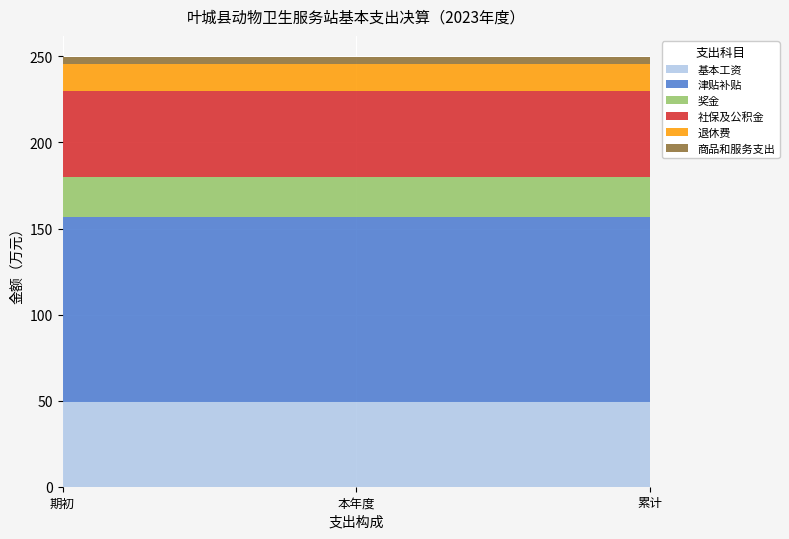

What is the lowest value of the 基本工资 series?

49.3